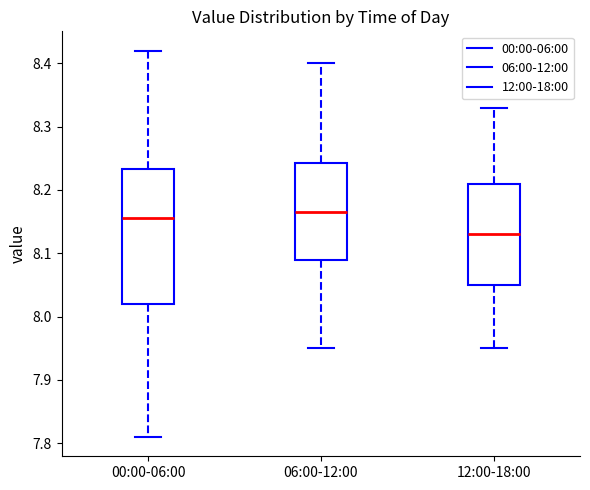

Reading left to right, transcribe this box plot: for each box, give where its median line is, the range the box spans, and where its two whiskers end, as read against the y-axis. The values are not printed on the chart, so give them approximately, as read against the axis.

00:00-06:00: median 8.16, box 8.02 to 8.23, whiskers 7.81 to 8.42
06:00-12:00: median 8.17, box 8.09 to 8.24, whiskers 7.95 to 8.40
12:00-18:00: median 8.13, box 8.05 to 8.21, whiskers 7.95 to 8.33